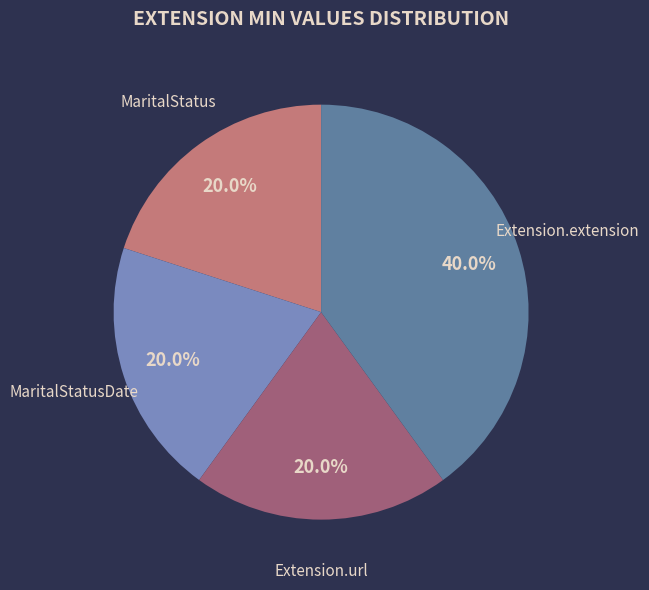

The Extension.extension slice represents 52% of the pie. True or false?

False